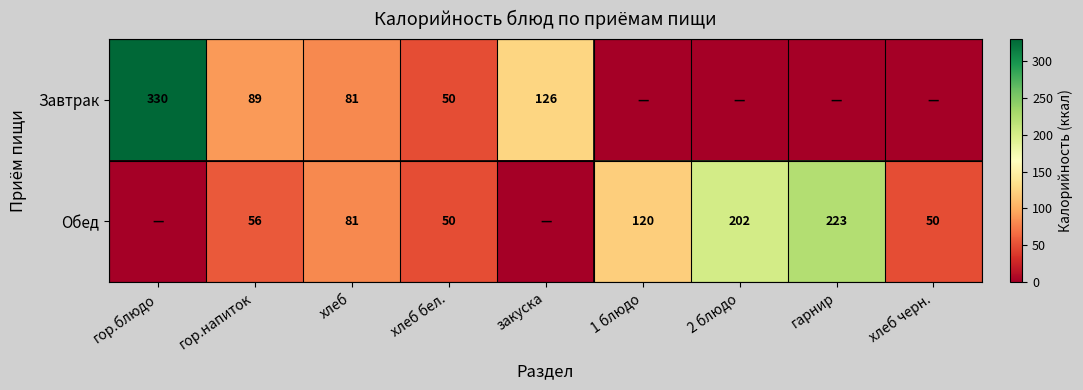

What is the difference between the Завтрак values at хлеб бел. and гор.блюдо?

280